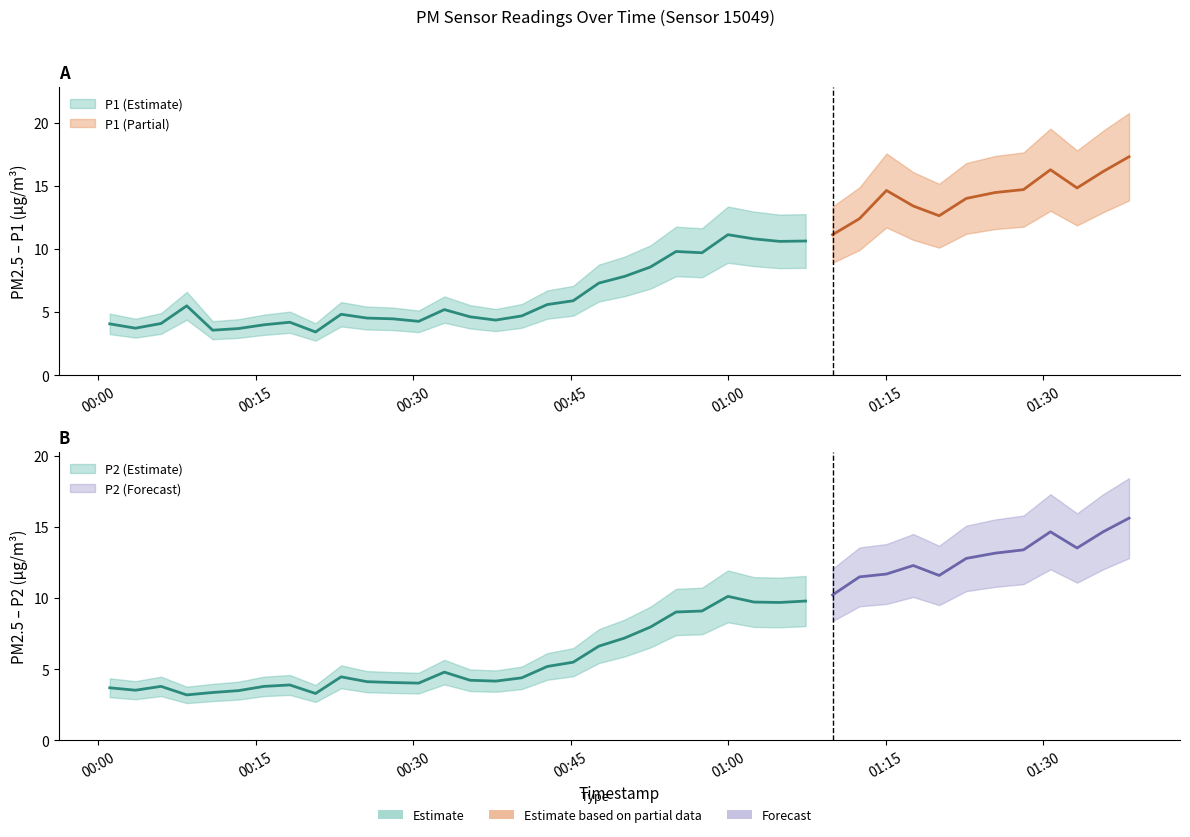

Reading left to right, extract all data points from this chart.

P1: 4.1	3.7	4.1	5.5	3.6	3.7	4.0	4.2	3.4	4.8	4.5	4.5	4.3	5.2	4.6	4.4	4.7	5.6	5.9	7.3	7.8	8.6	9.8	9.7	11.1	10.8	10.6	10.6	11.1	12.4	14.6	13.4	12.6	14.0	14.5	14.7	16.3	14.8	16.1	17.3
P2: 3.7	3.5	3.8	3.2	3.4	3.5	3.8	3.9	3.3	4.5	4.1	4.1	4.0	4.8	4.2	4.2	4.4	5.2	5.5	6.6	7.2	8.0	9.0	9.1	10.1	9.7	9.7	9.8	10.2	11.5	11.7	12.3	11.6	12.8	13.2	13.4	14.7	13.5	14.7	15.6